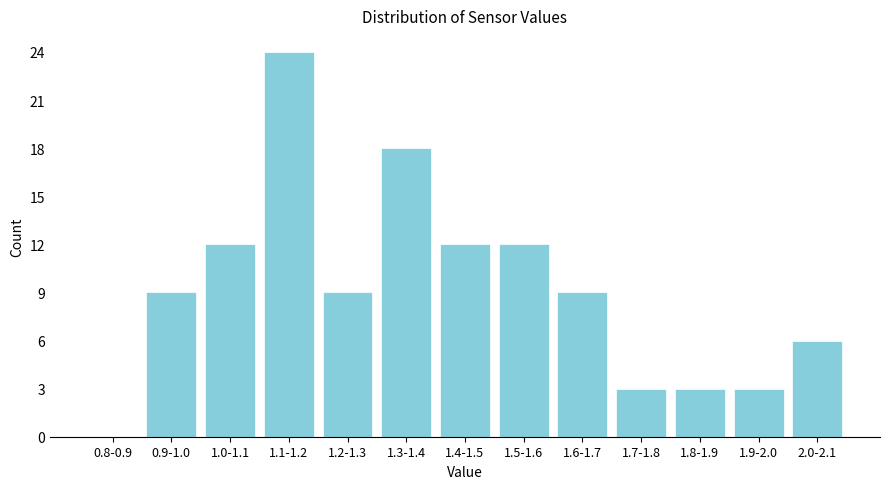

Reading left to right, transcribe all the data shown in this chart.

0.8-0.9=0	0.9-1.0=9	1.0-1.1=12	1.1-1.2=24	1.2-1.3=9	1.3-1.4=18	1.4-1.5=12	1.5-1.6=12	1.6-1.7=9	1.7-1.8=3	1.8-1.9=3	1.9-2.0=3	2.0-2.1=6